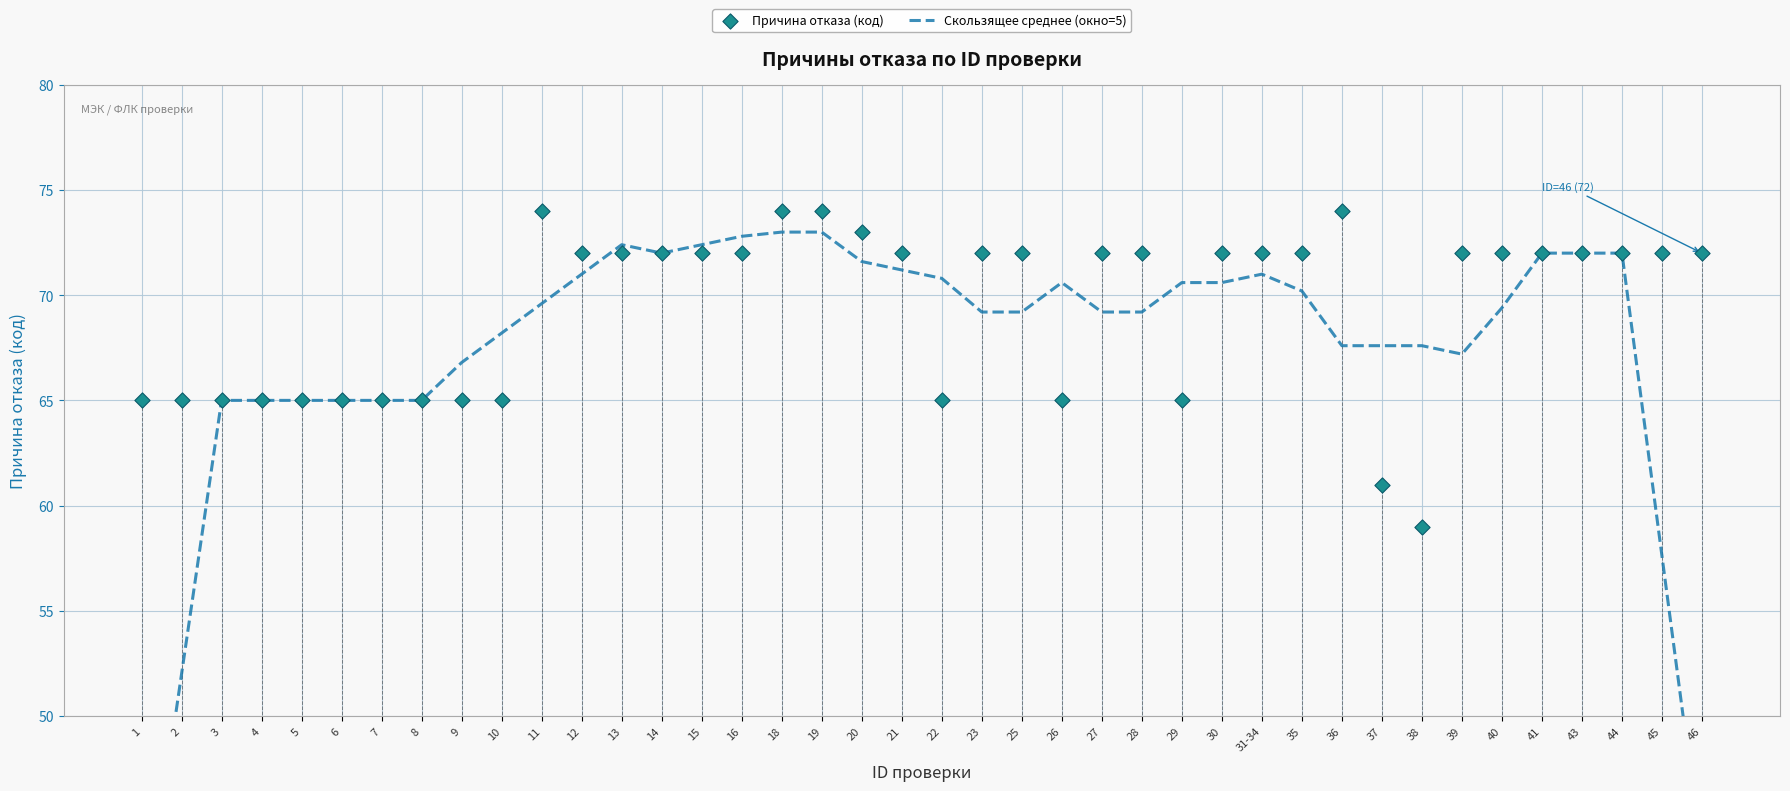

At how many categories does at least one series exceed 58?

40